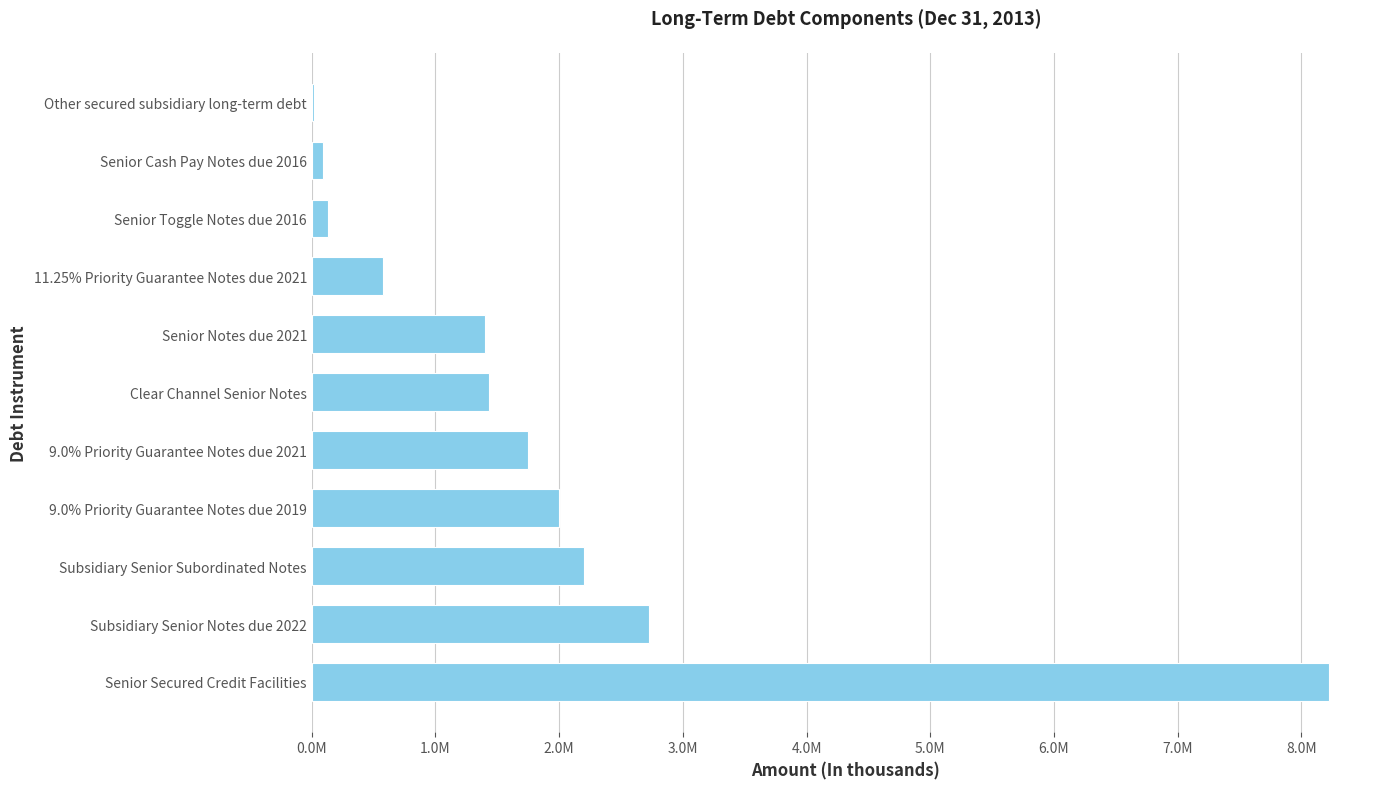

What is the maximum value shown in the chart?

8225754